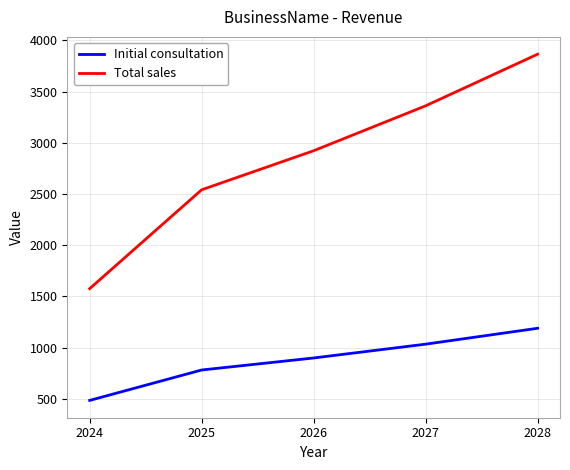

What is the maximum value for Total sales?

3865.3